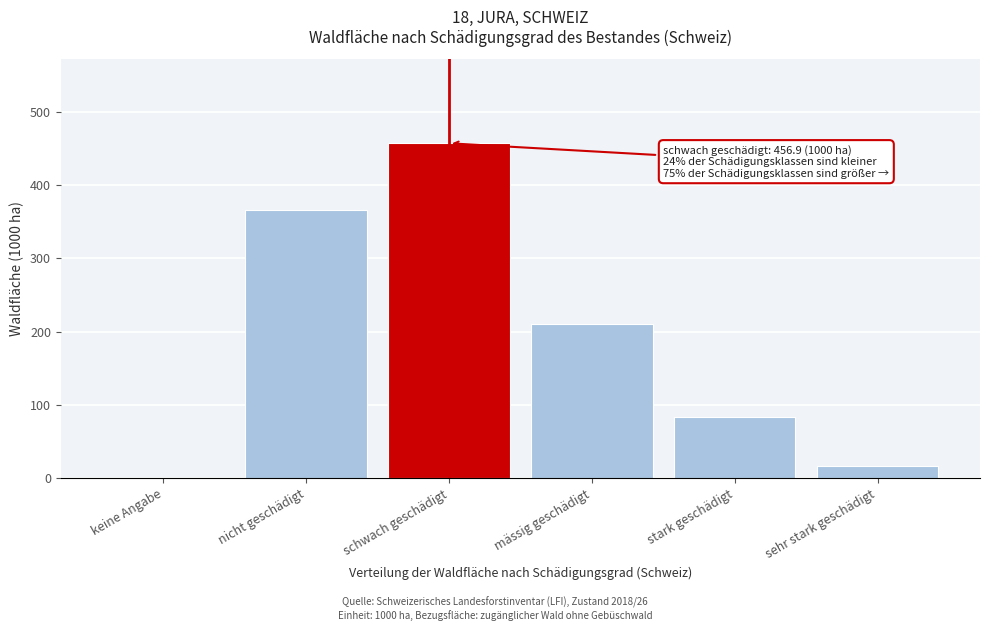

Reading right to left, transcribe all the data shown in this chart.

sehr stark geschädigt=16.9	stark geschädigt=83.5	mässig geschädigt=210.7	schwach geschädigt=456.9	nicht geschädigt=365.6	keine Angabe=0.0